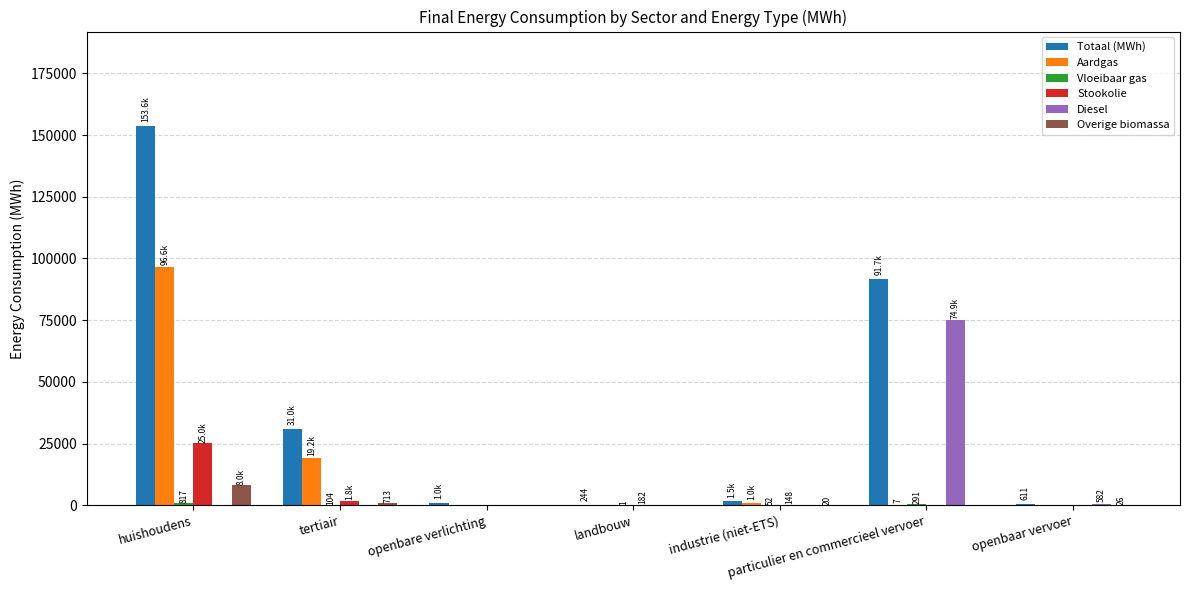

What is the maximum value for Overige biomassa?

8048.7